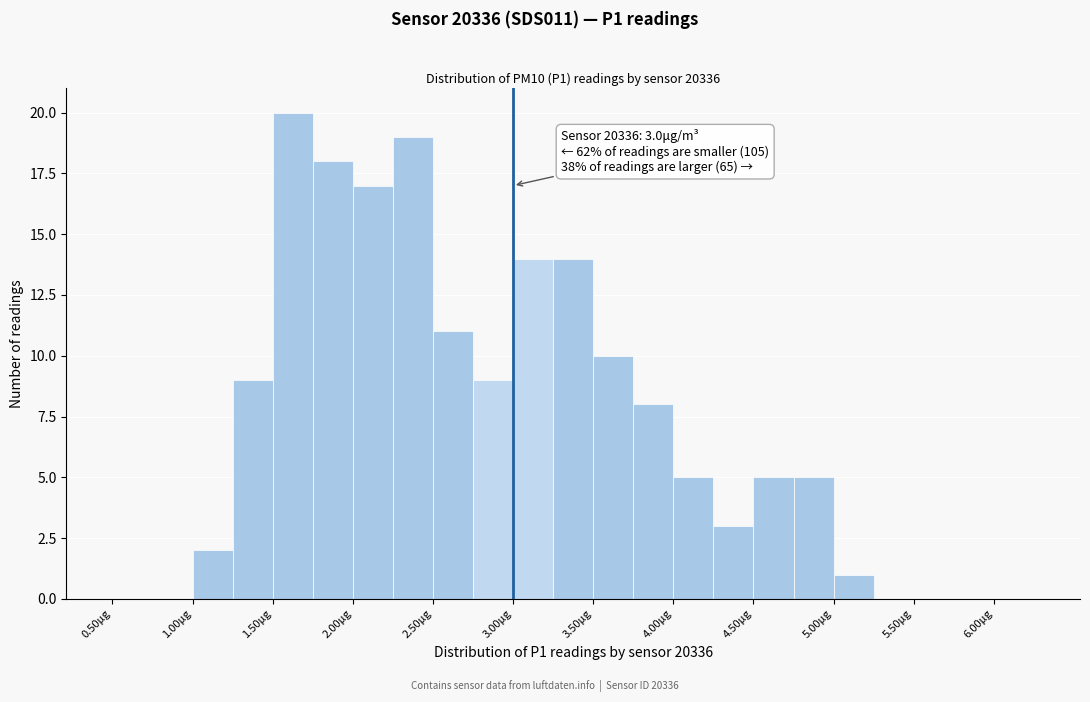

Which range on the x-axis has the tallest bar?

1.50 to 1.75